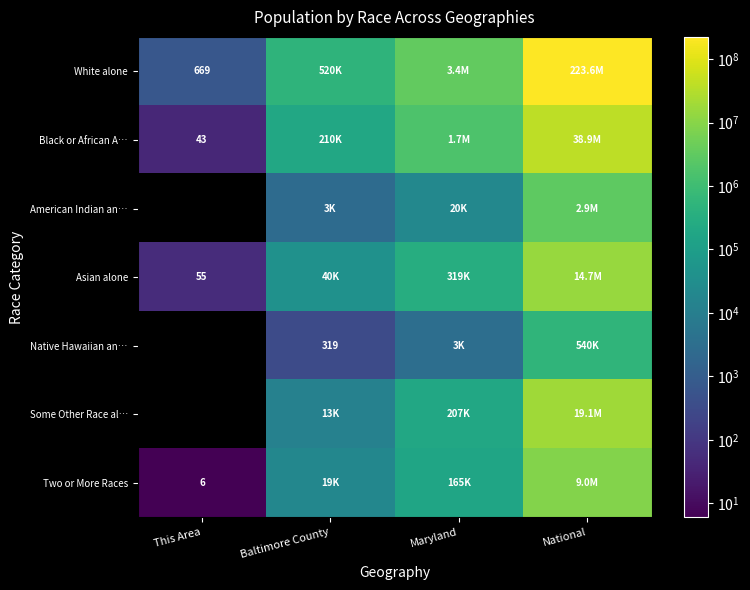

Is it true that Two or More Races equals 15905636.7 at National?

False